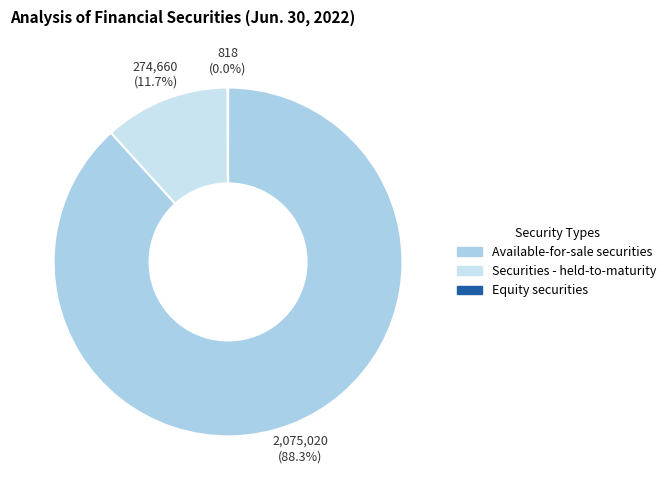

Rank the categories by value from highest to lowest.

Available-for-sale securities, Securities - held-to-maturity, Equity securities